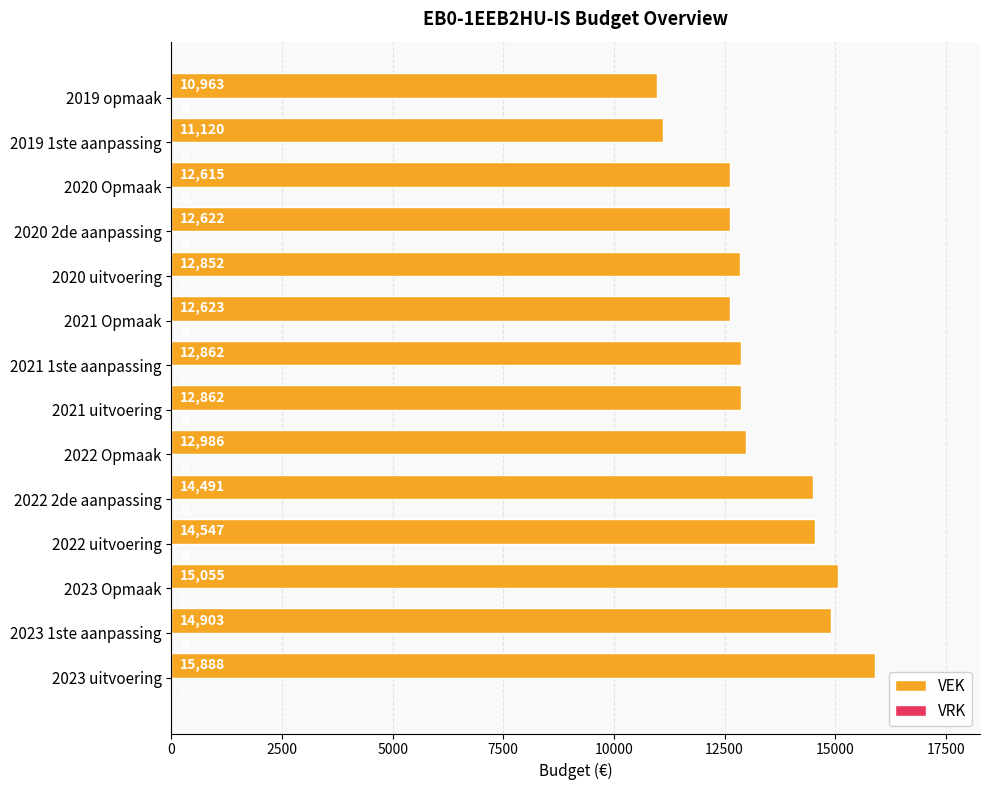

At which category does the chart reach its minimum across all series?

2019 opmaak